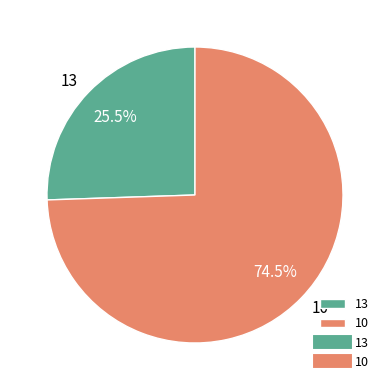

Which category has the smallest portion of the pie?

13